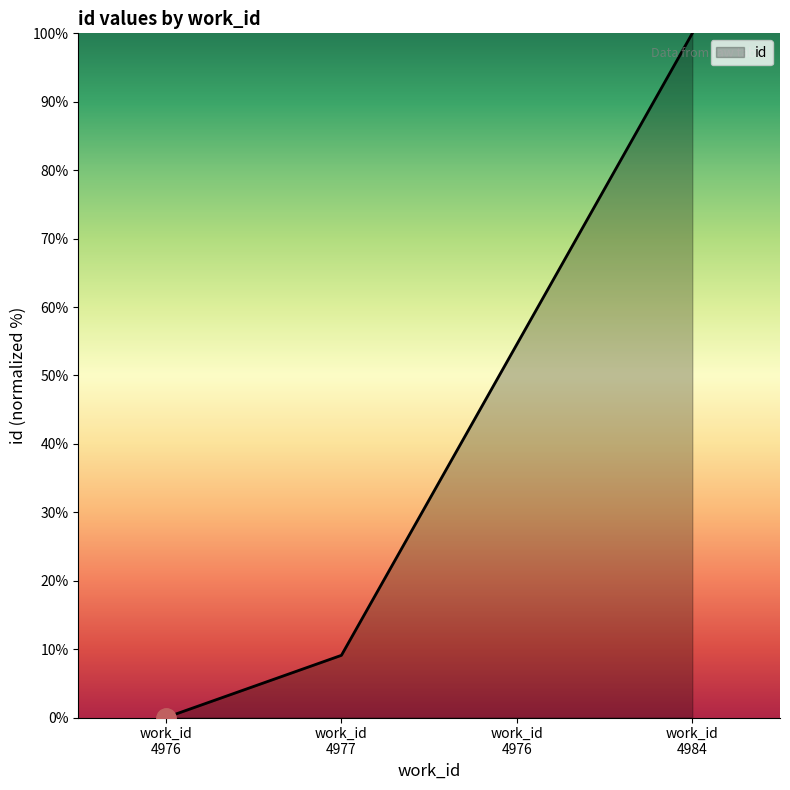

Count the number of values greater than 54.

2